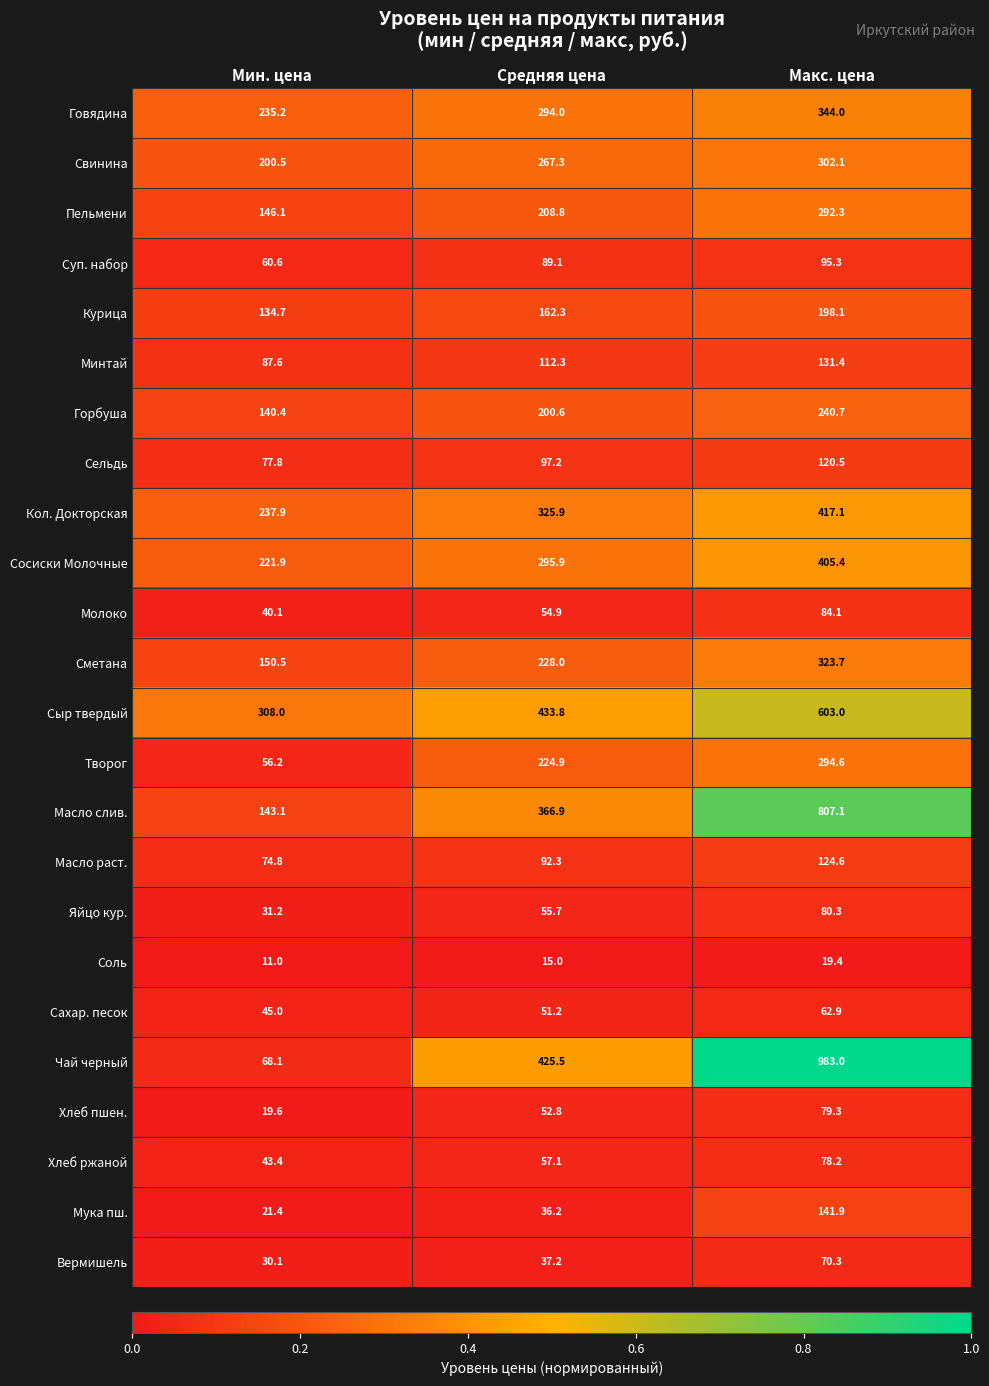

What is the difference between the highest and lowest values at Мин. цена?

297.0